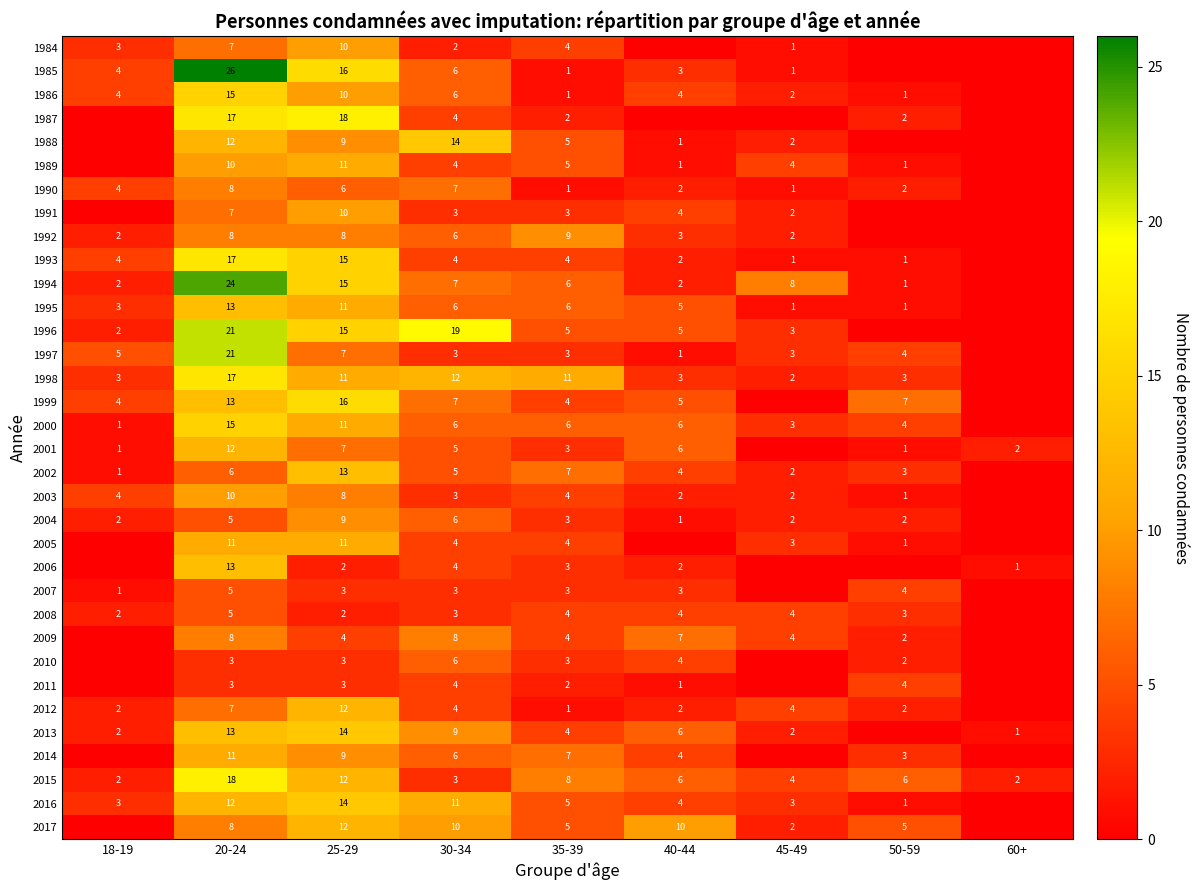

What is the total value across all series at 35-39?

146